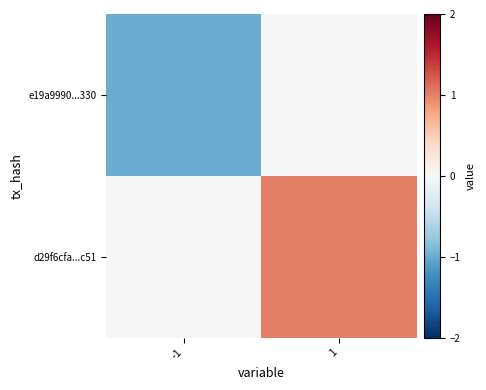

Reading left to right, extract all data points from this chart.

e19a9990...330: -1=-1	1=0
d29f6cfa...c51: -1=0	1=1